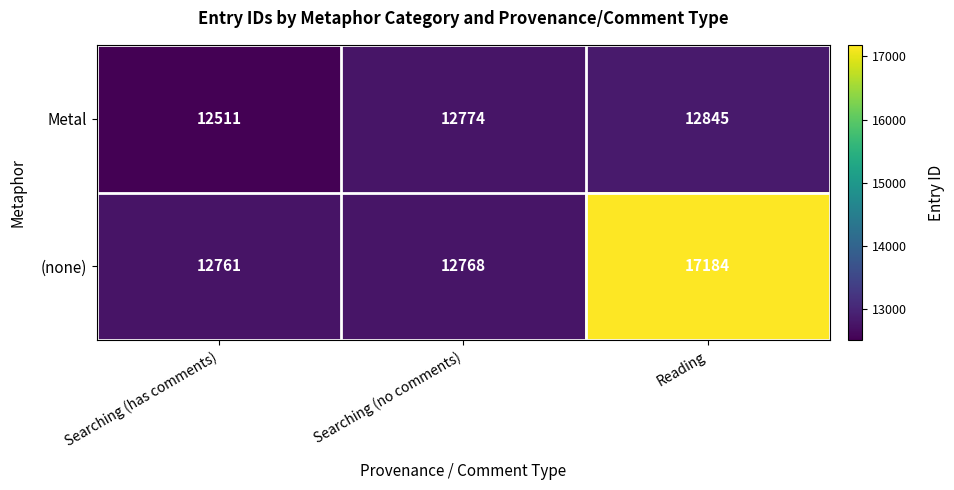

List the series in order of their peak value, highest first.

(none), Metal